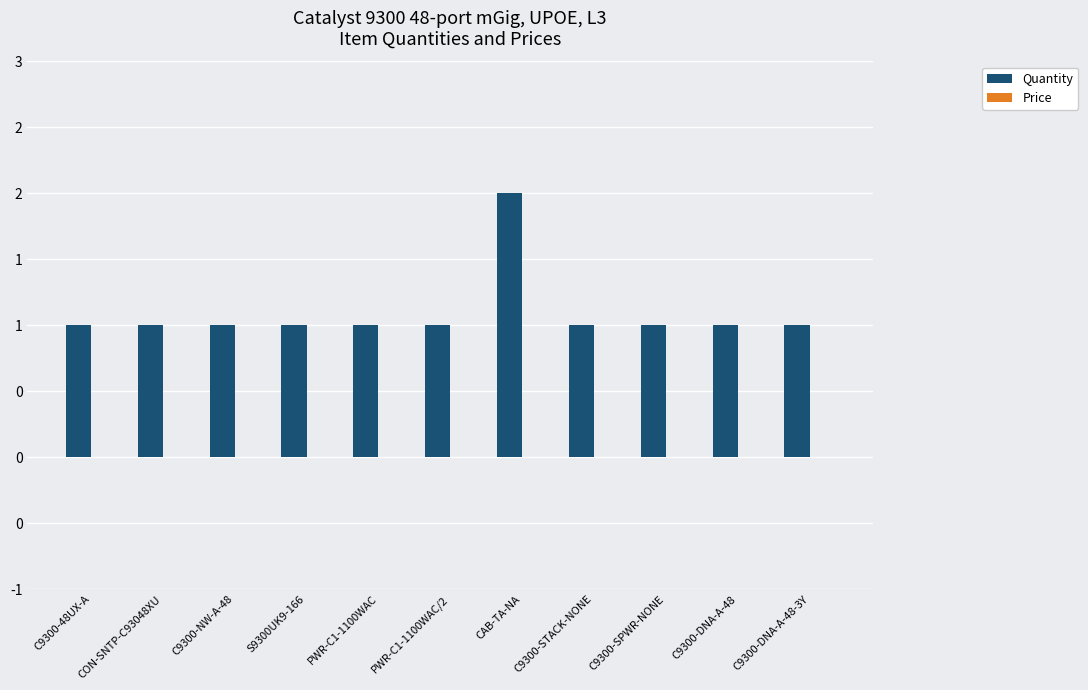

What is the label of the 3rd bar from the left?

C9300-NW-A-48